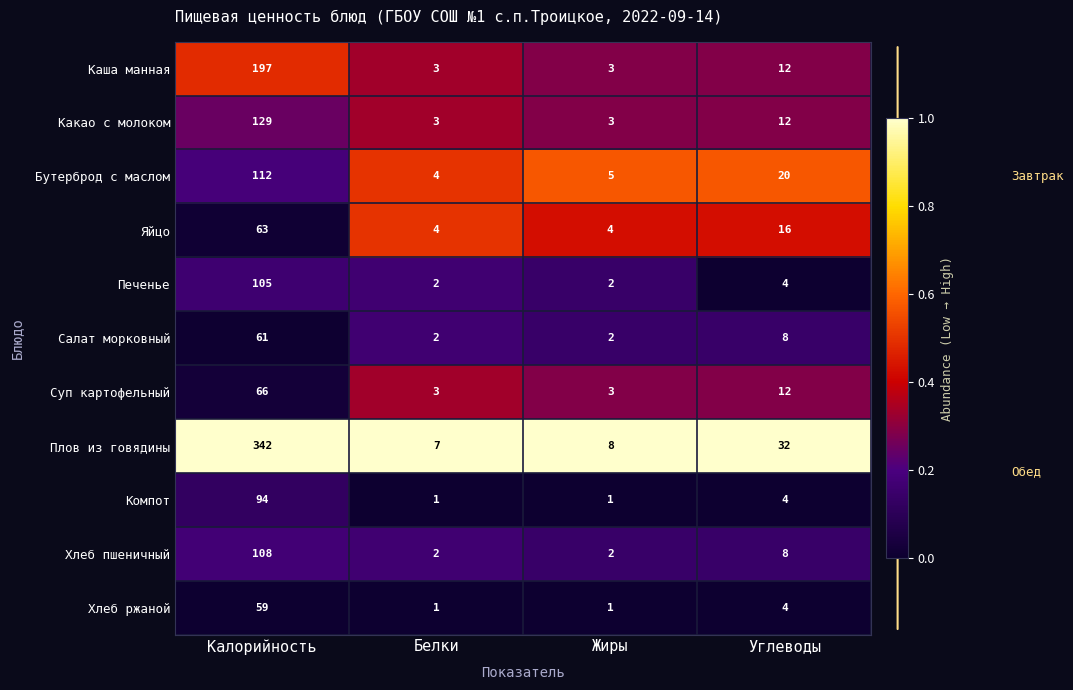

Which series has the largest total across all categories?

Плов из говядины